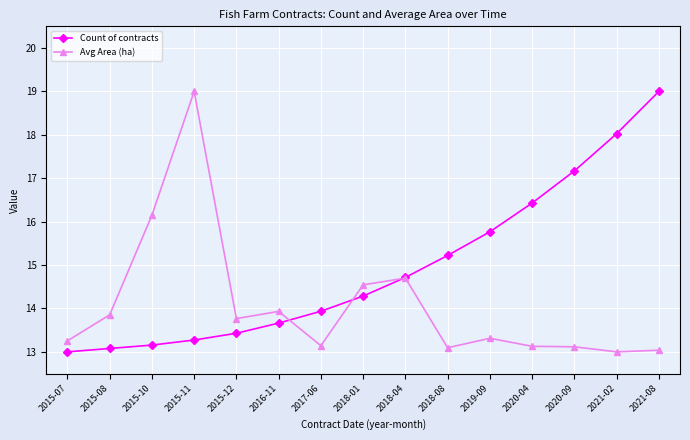

How many lines are shown in the chart?

2